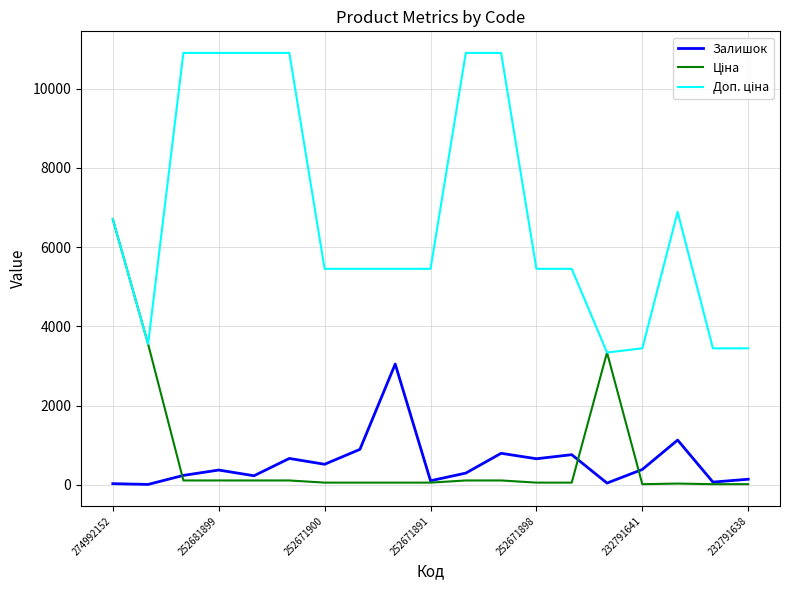

How many lines are shown in the chart?

3